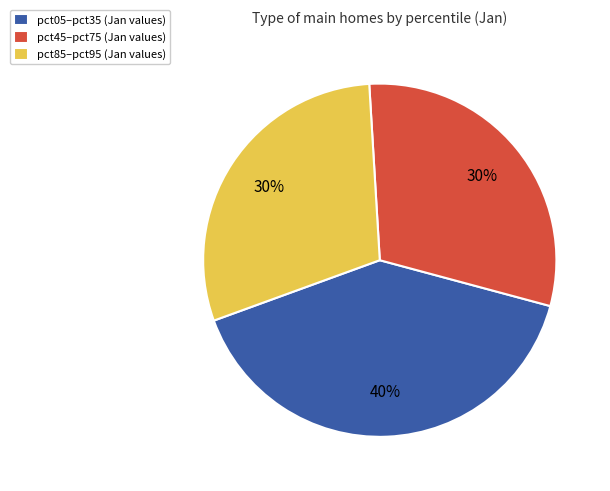

To the nearest percent, what is the average slice percentage?

33%